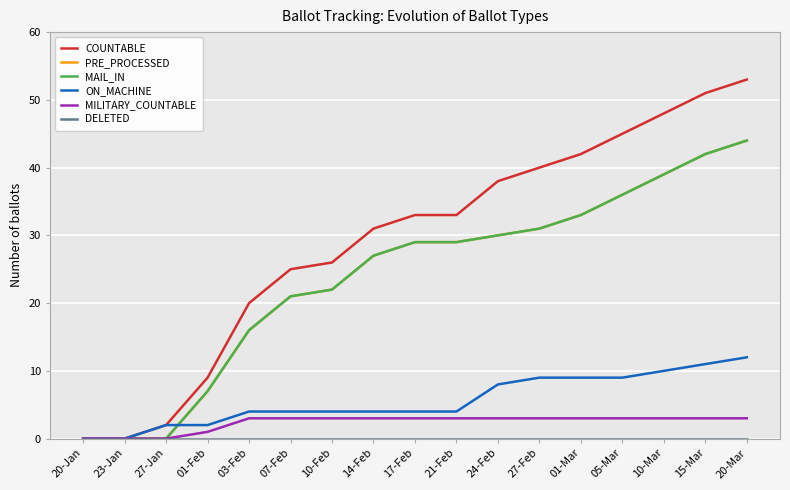

Reading left to right, transcribe all the data shown in this chart.

COUNTABLE: 0	0	2	9	20	25	26	31	33	33	38	40	42	45	48	51	53
PRE_PROCESSED: 0	0	0	7	16	21	22	27	29	29	30	31	33	36	39	42	44
MAIL_IN: 0	0	0	7	16	21	22	27	29	29	30	31	33	36	39	42	44
ON_MACHINE: 0	0	2	2	4	4	4	4	4	4	8	9	9	9	10	11	12
MILITARY_COUNTABLE: 0	0	0	1	3	3	3	3	3	3	3	3	3	3	3	3	3
DELETED: 0	0	0	0	0	0	0	0	0	0	0	0	0	0	0	0	0